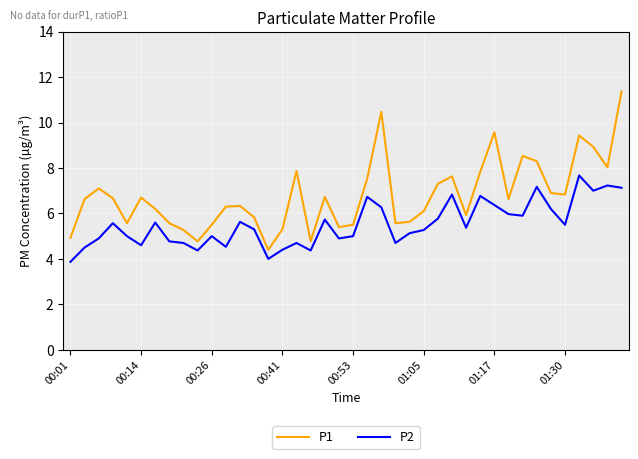

What are all the series names shown in the legend?

P1, P2